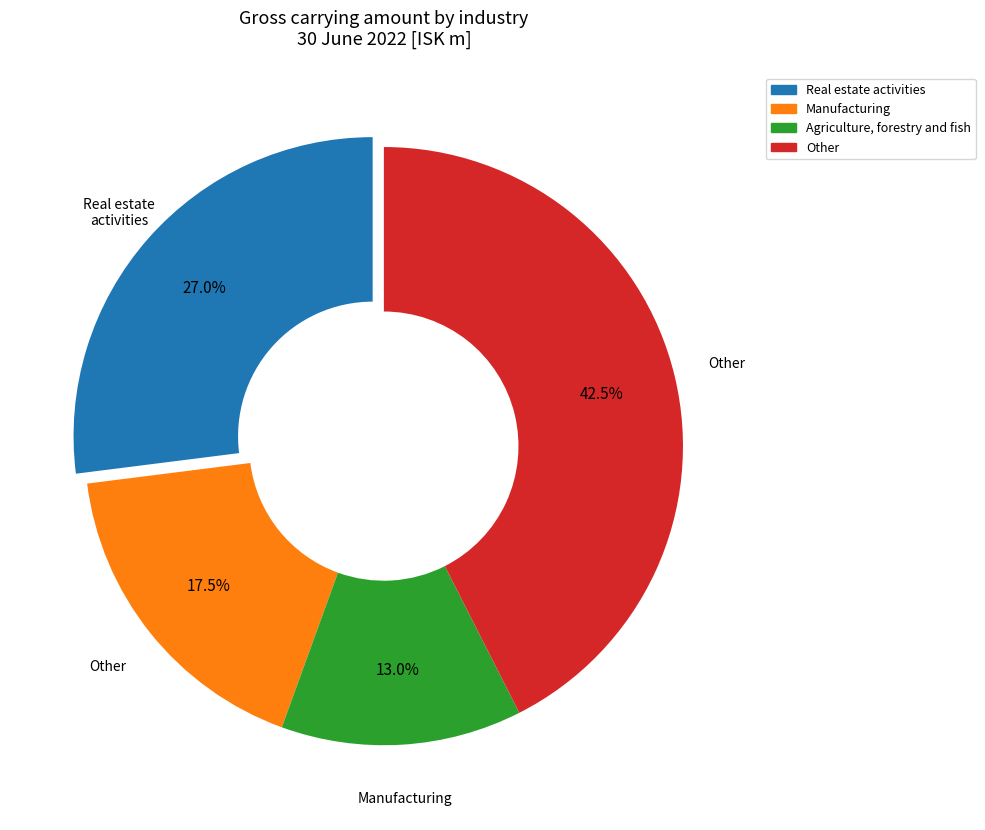

Is there a majority slice in this chart?

No